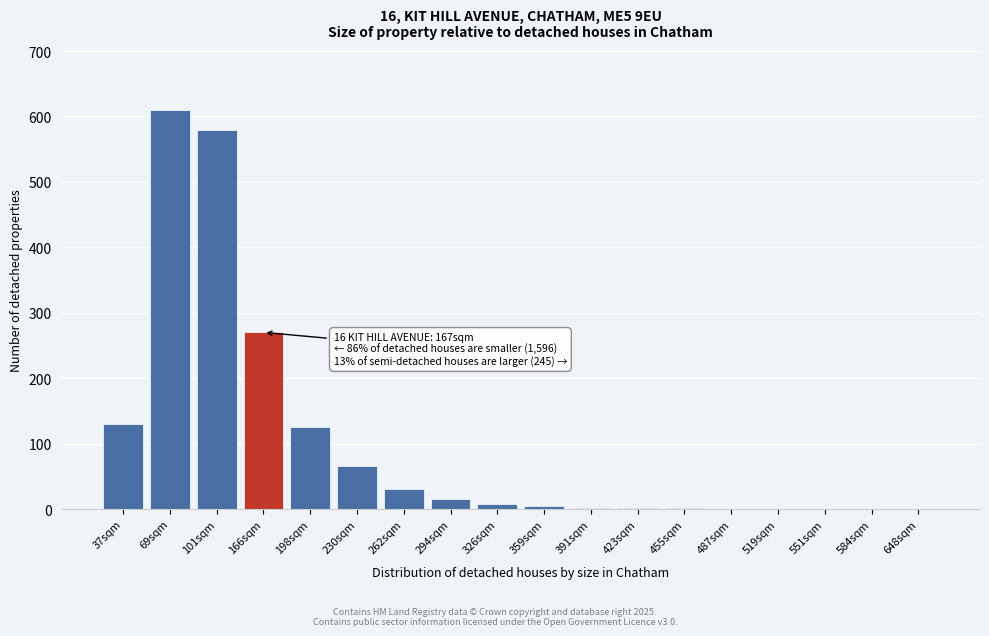

What is the ratio of the value at 230sqm to the value at 37sqm?

0.5